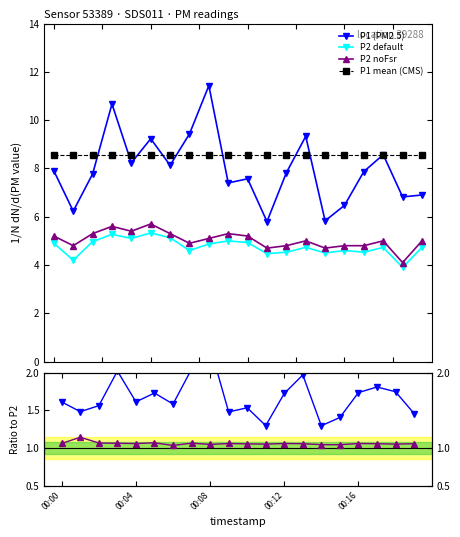

What is the minimum value for P2 noFsr?

4.1